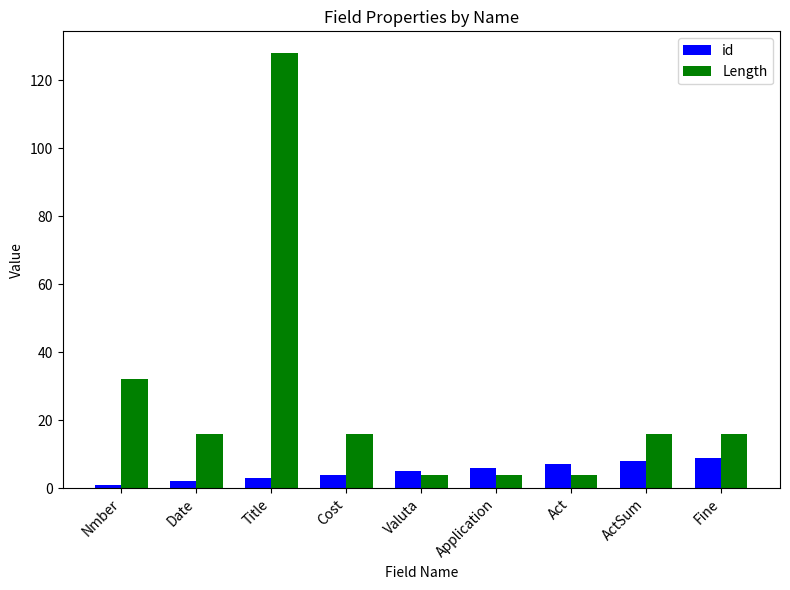

List the series in order of their overall mean, highest first.

Length, id